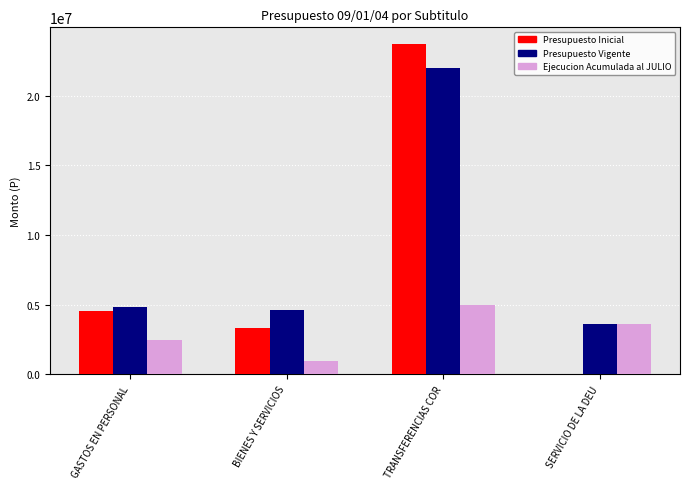

Between GASTOS EN PERSONAL and SERVICIO DE LA DEU, which series saw the biggest shift?

Presupuesto Inicial